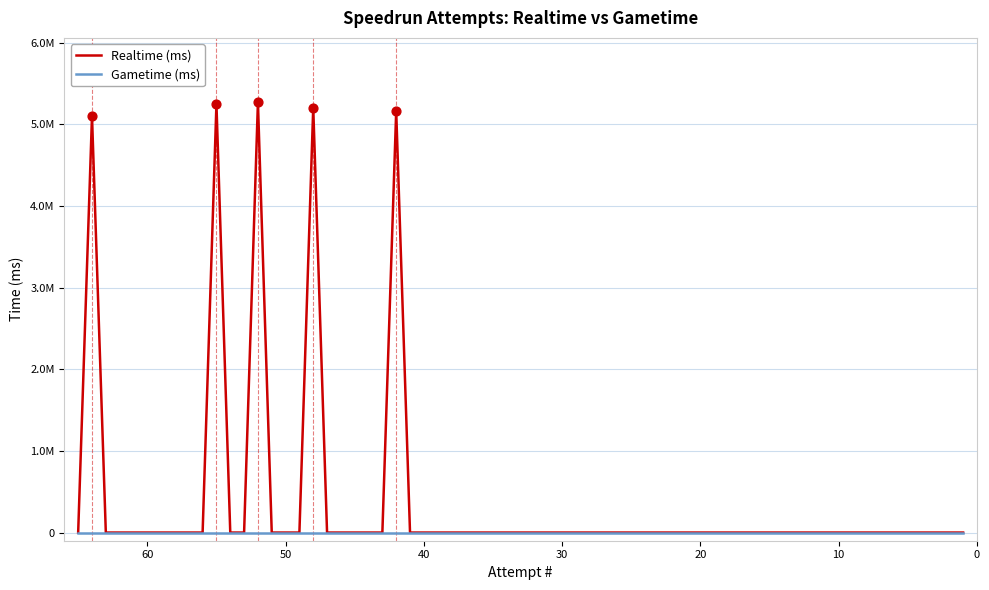

Which series has the widest spread of Y values?

Realtime (ms)